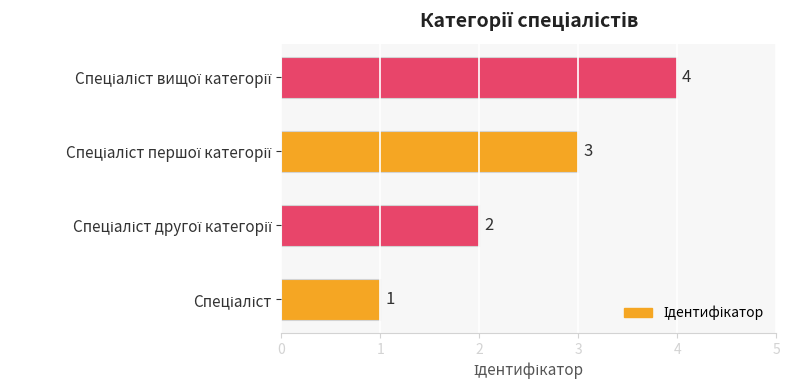

Count the values in the range 2 to 4.

3